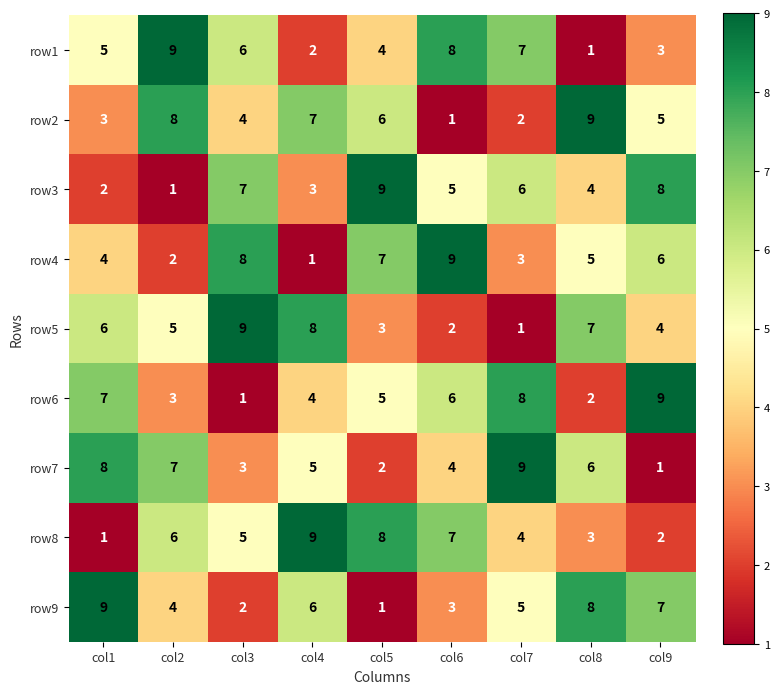

What is the difference between the second highest and second lowest values in the row9 series?

6